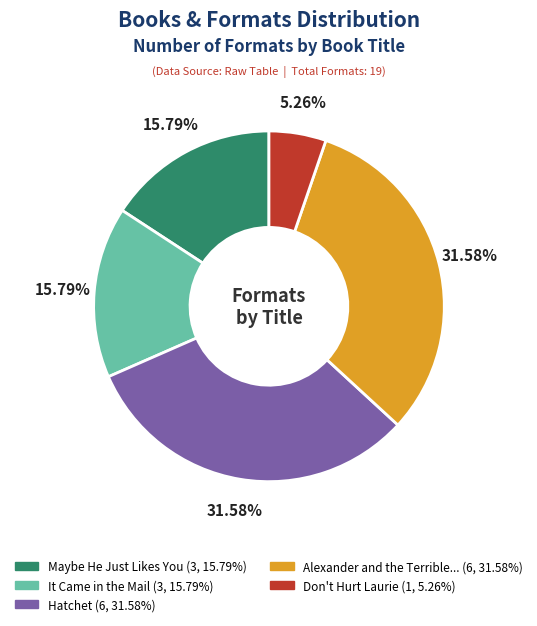

Is there a majority slice in this chart?

No